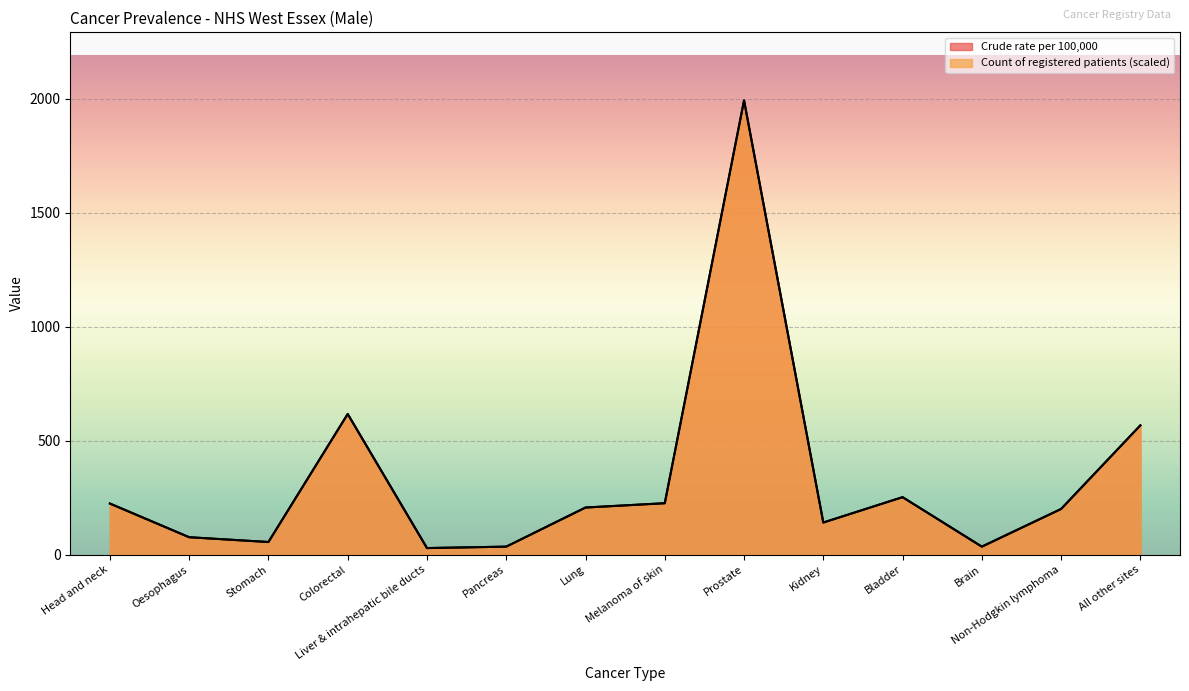

What is the sum of all Crude rate per 100,000 values?

4657.2